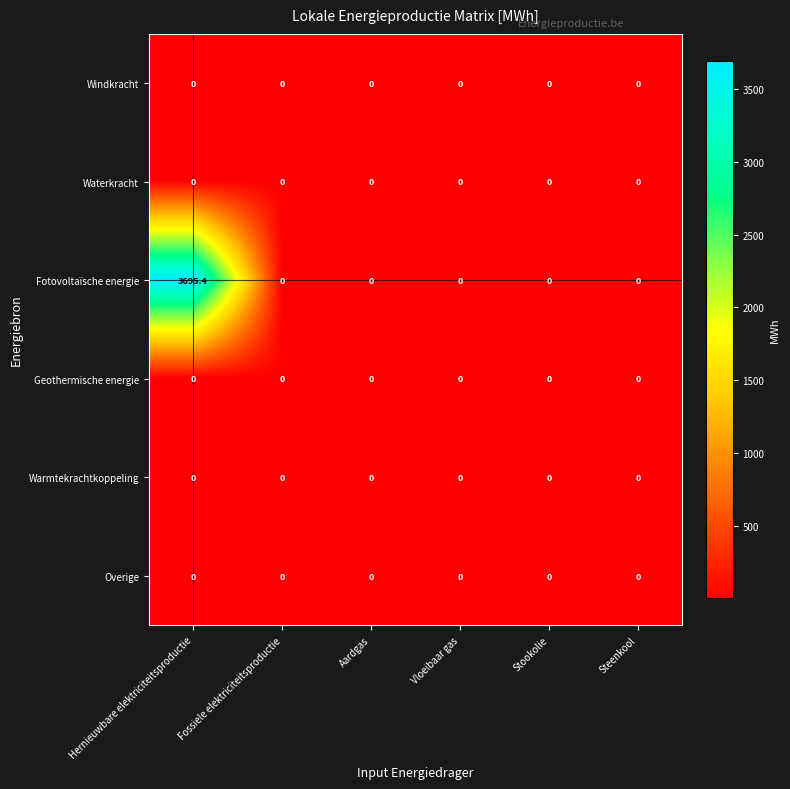

The Overige series shows 0.0 at Aardgas. True or false?

True